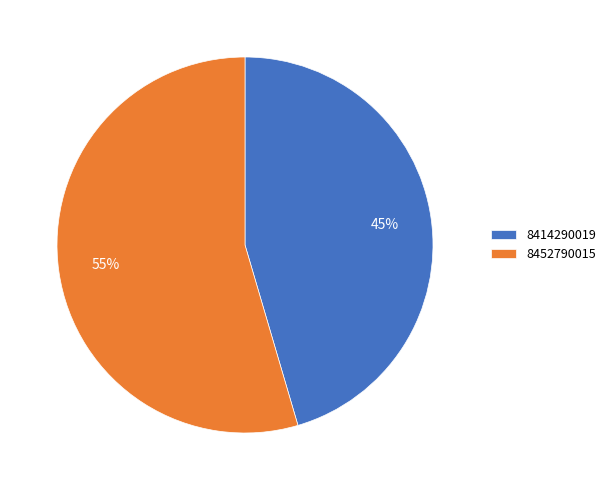

What is the smallest slice in the pie chart?

8414290019